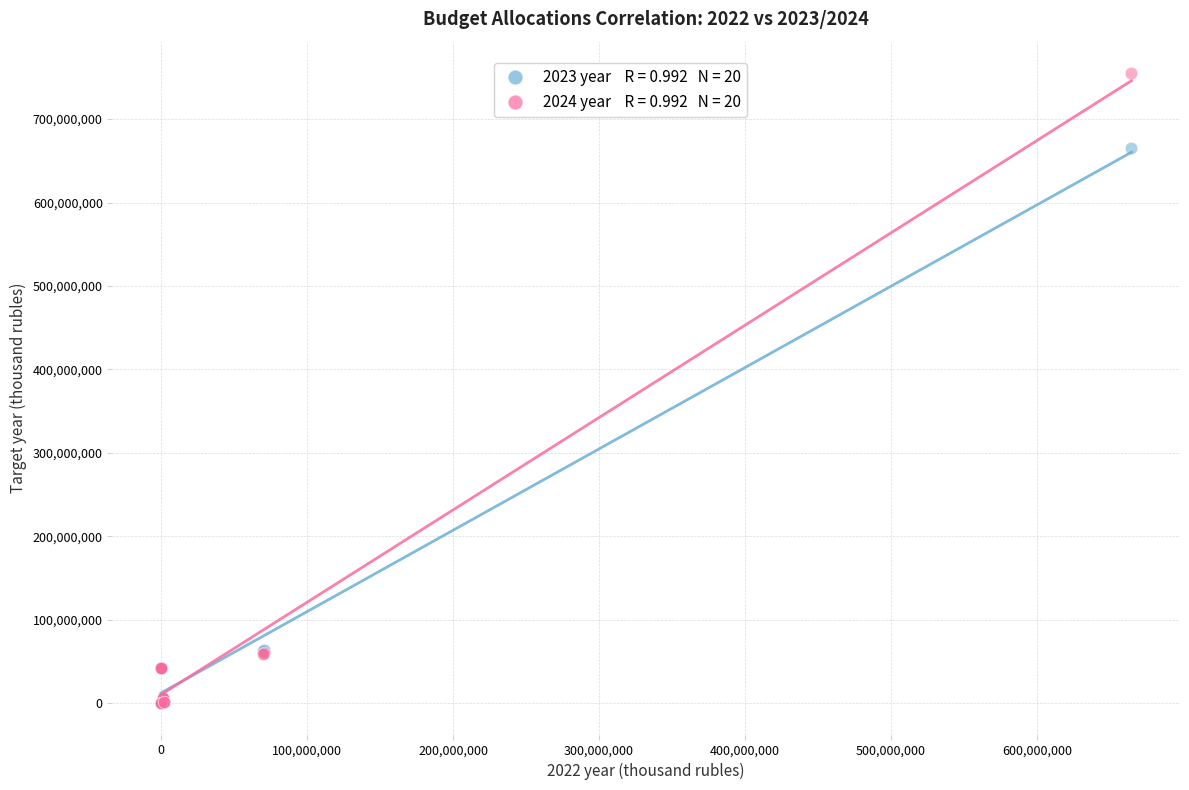

Across all series, what Y value is closest to 377527708?

665851636.6